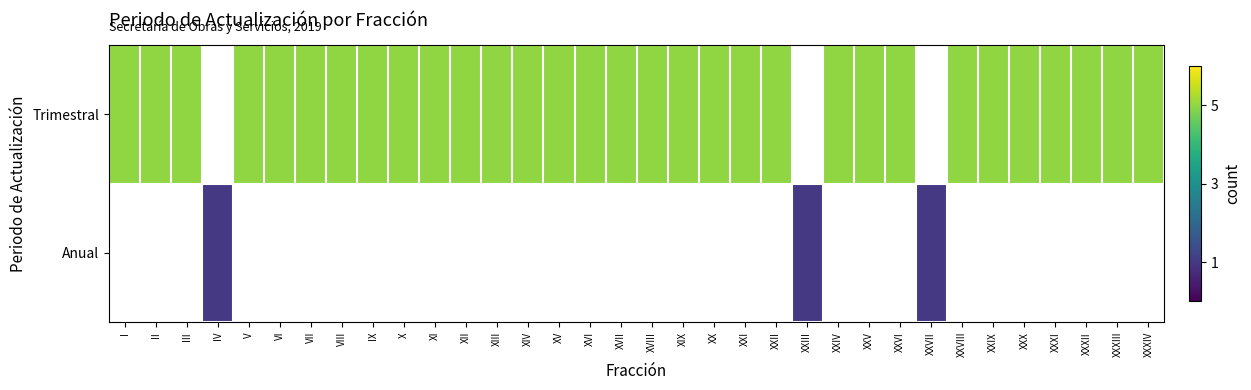

Is it true that Trimestral equals 7.2 at VIII?

False